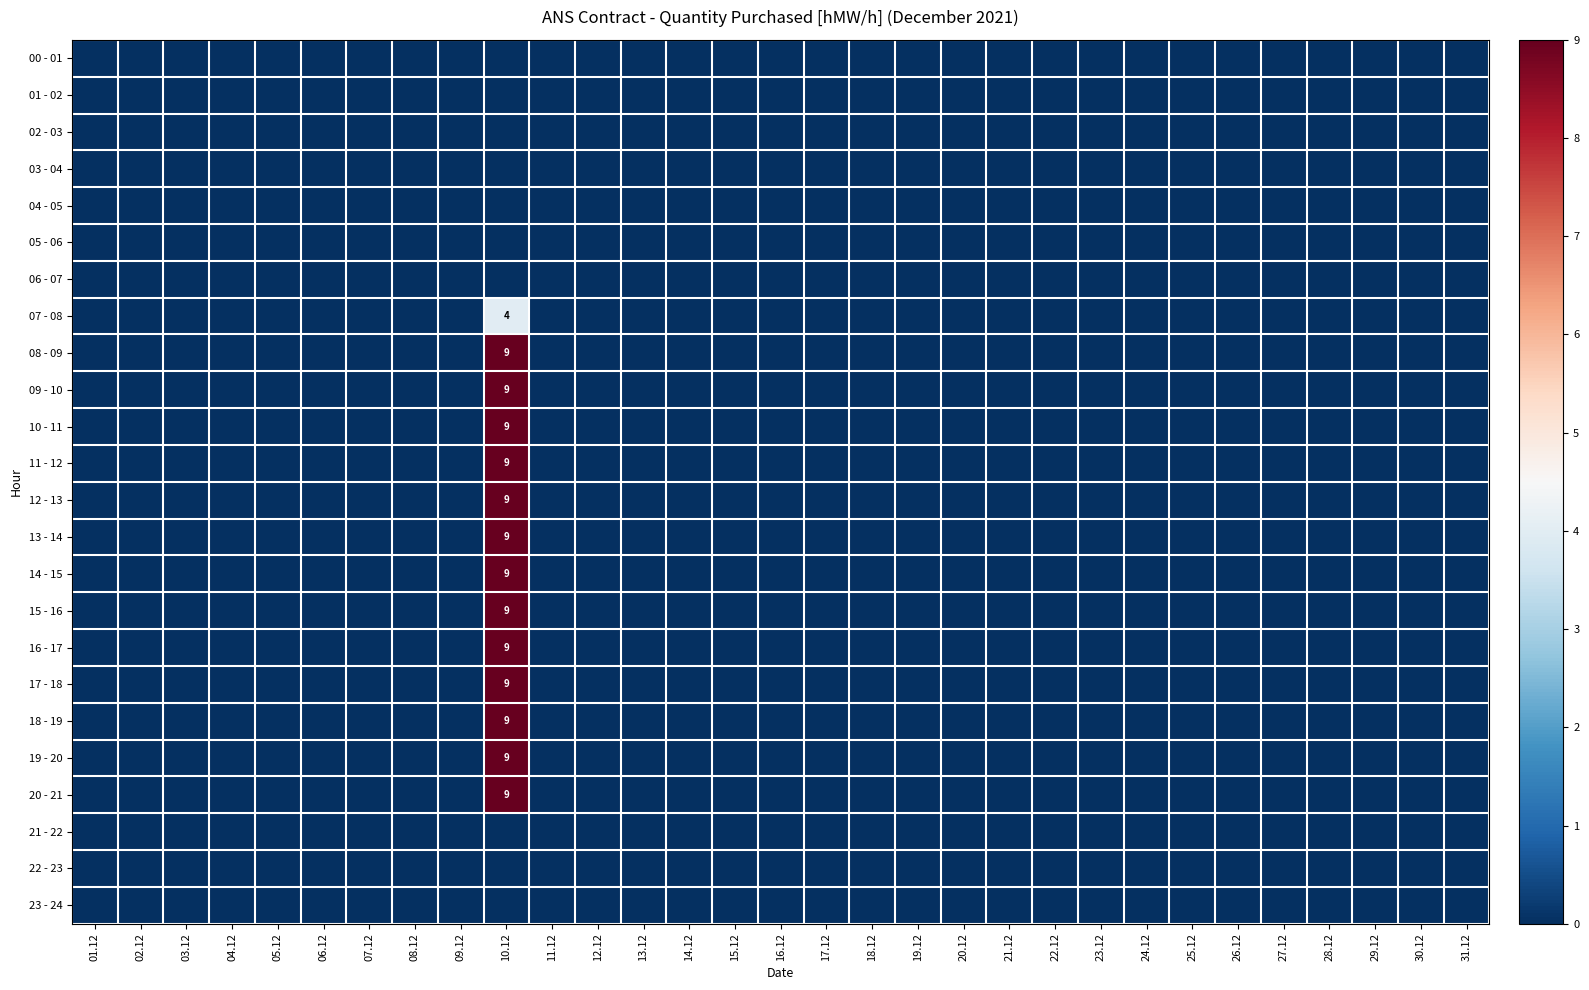

At which category does the chart reach its peak across all series?

10.12